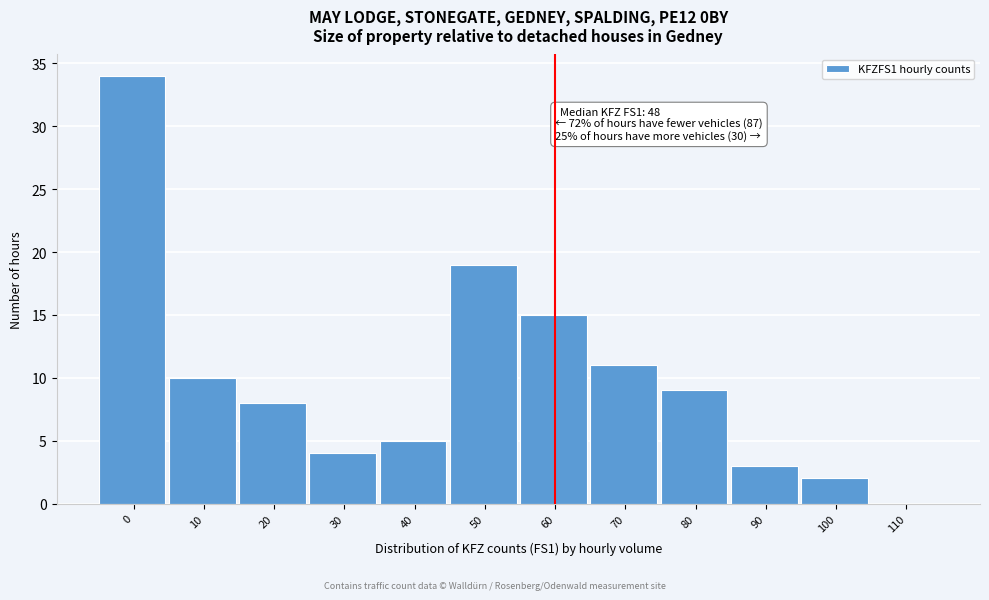

Reading right to left, what are all the values shown in this chart?

110=0	100=2	90=3	80=9	70=11	60=15	50=19	40=5	30=4	20=8	10=10	0=34